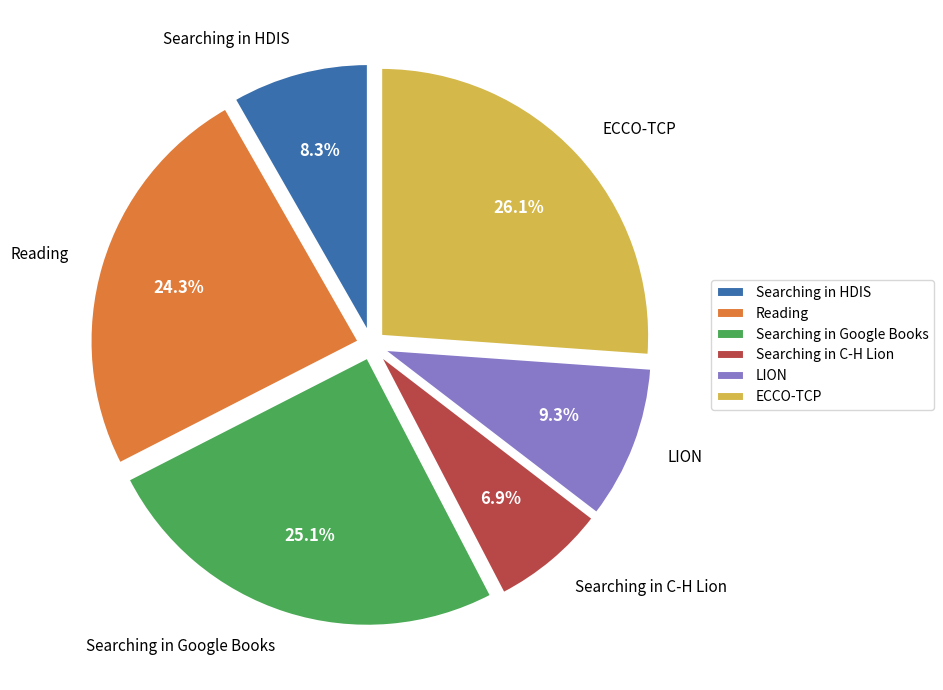

Count the number of slices in the pie.

6